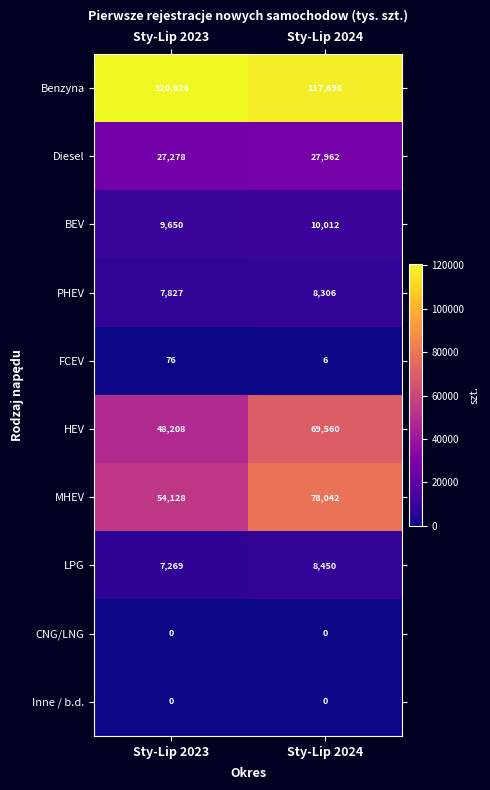

Which series has the largest range (max minus min)?

MHEV